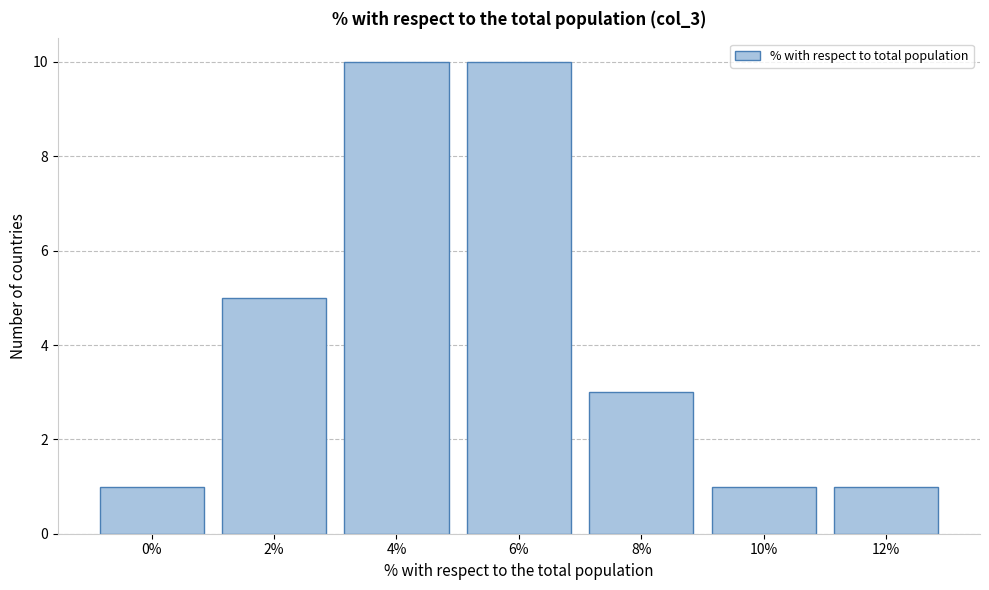

Reading left to right, transcribe all the data shown in this chart.

0%=1	2%=5	4%=10	6%=10	8%=3	10%=1	12%=1